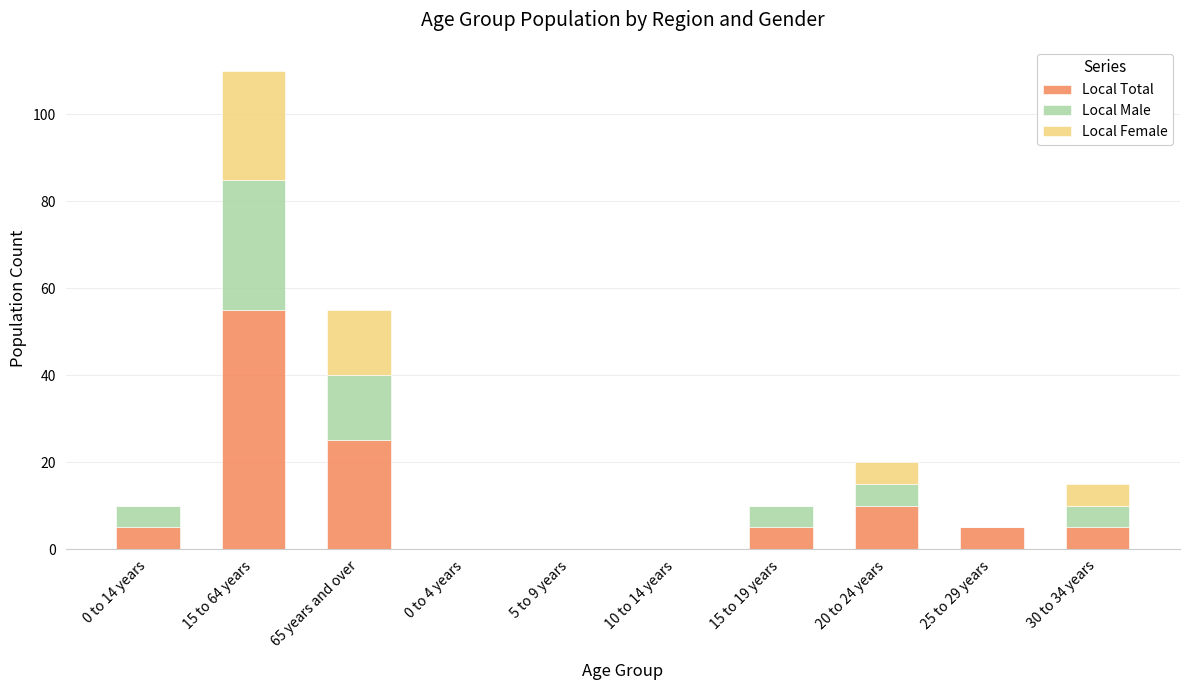

True or false: Local Total has a value of -25 at 5 to 9 years.

False